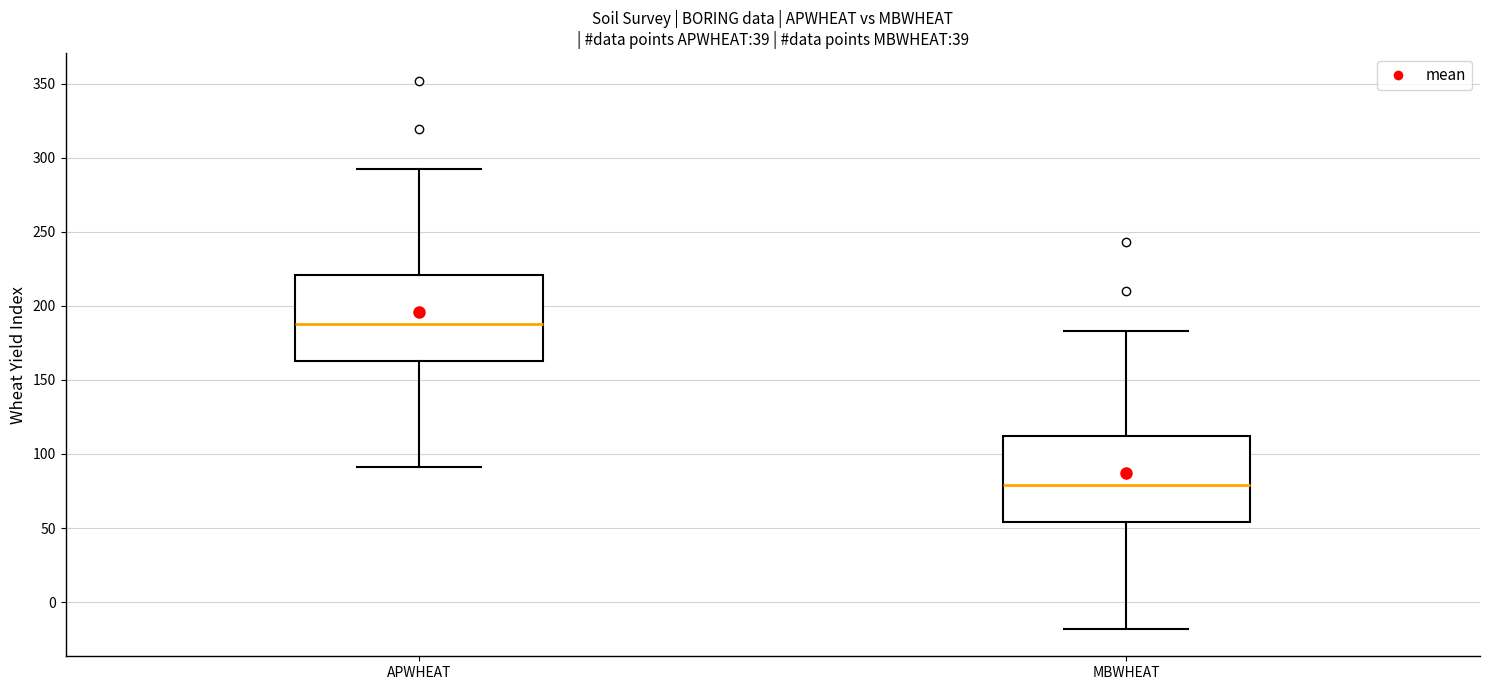

Which box has the highest median line?

APWHEAT